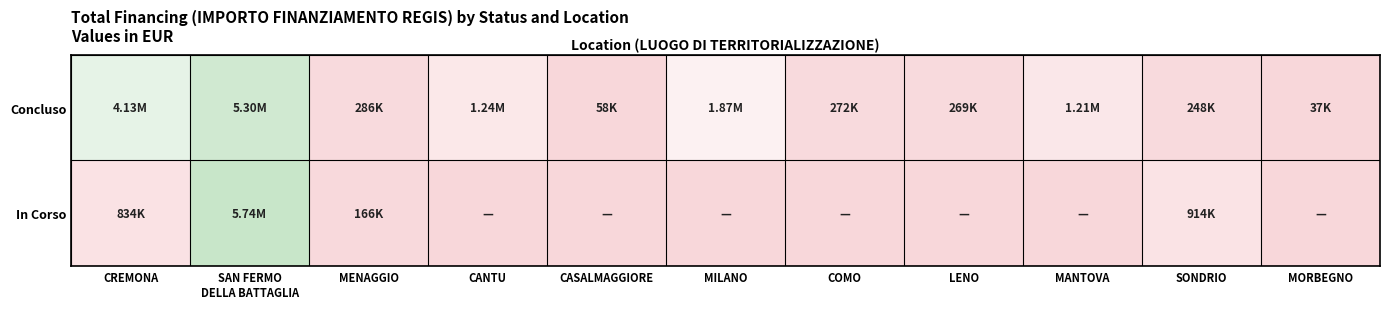

What is the spread (max minus min) of values at MILANO?

1866366.7